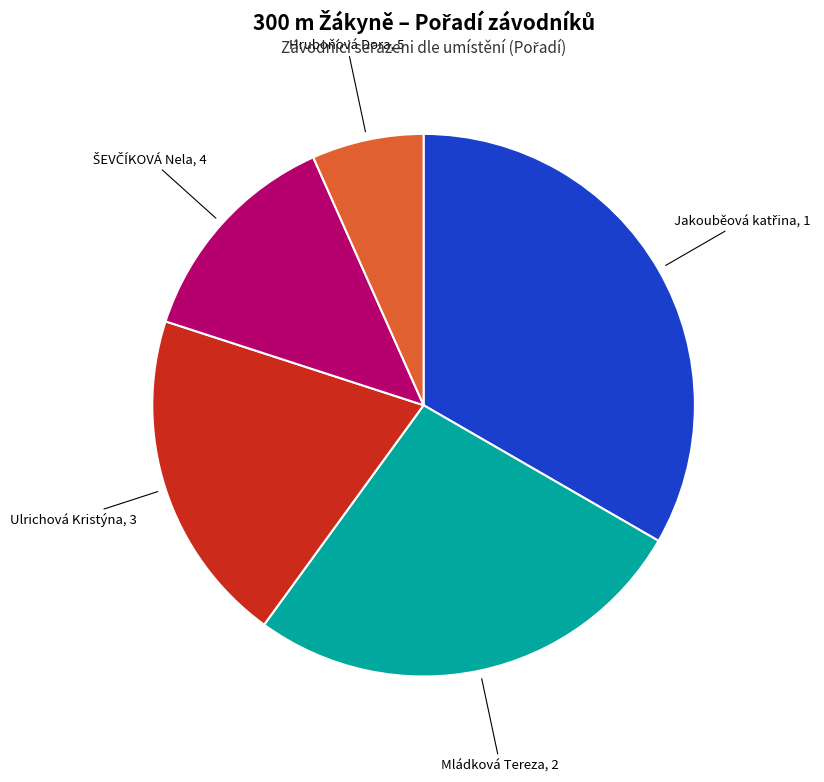

Is there any slice that represents more than half of the pie?

No